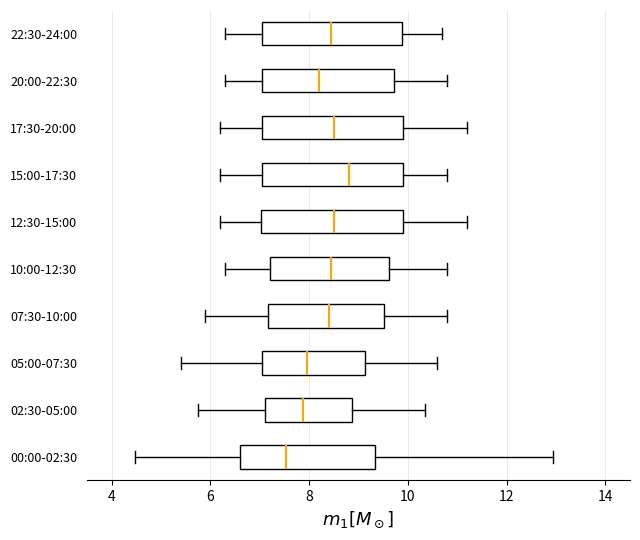

Reading bottom to top, transcribe this box plot: for each box, give where its median line is, the range the box spans, and where its two whiskers end, as read against the x-axis. The values are not printed on the chart, so give them approximately, as read against the axis.

00:00-02:30: median 7.6, box 6.6 to 9.4, whiskers 4.4 to 13.0
02:30-05:00: median 7.8, box 7.2 to 8.8, whiskers 5.8 to 10.4
05:00-07:30: median 8.0, box 7.0 to 9.2, whiskers 5.4 to 10.6
07:30-10:00: median 8.4, box 7.2 to 9.6, whiskers 6.0 to 10.8
10:00-12:30: median 8.4, box 7.2 to 9.6, whiskers 6.4 to 10.8
12:30-15:00: median 8.6, box 7.0 to 10.0, whiskers 6.2 to 11.2
15:00-17:30: median 8.8, box 7.0 to 10.0, whiskers 6.2 to 10.8
17:30-20:00: median 8.6, box 7.0 to 10.0, whiskers 6.2 to 11.2
20:00-22:30: median 8.2, box 7.0 to 9.8, whiskers 6.4 to 10.8
22:30-24:00: median 8.4, box 7.0 to 9.8, whiskers 6.4 to 10.8